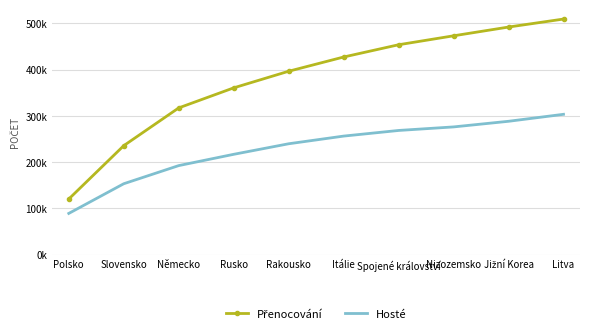

How many values in the Přenocování series are below 427288?

5